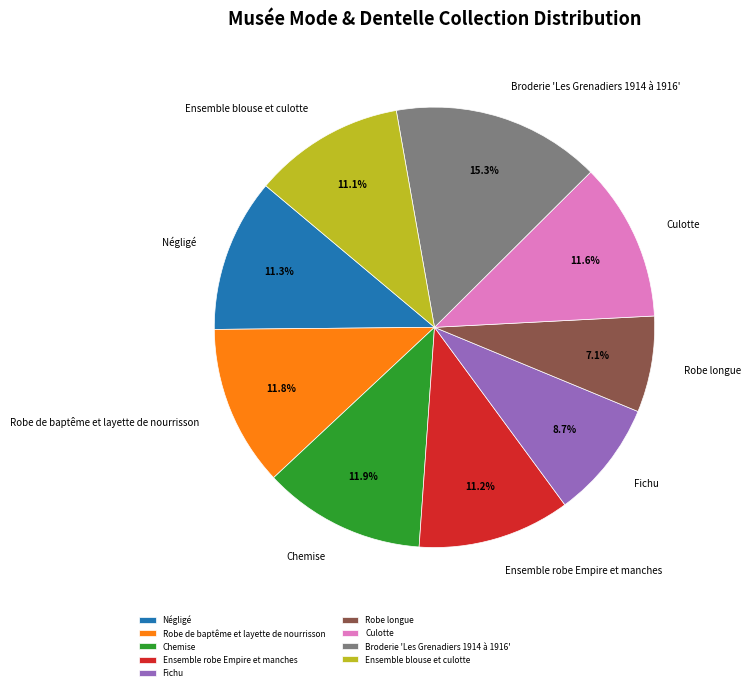

Which category has the smallest portion of the pie?

Robe longue